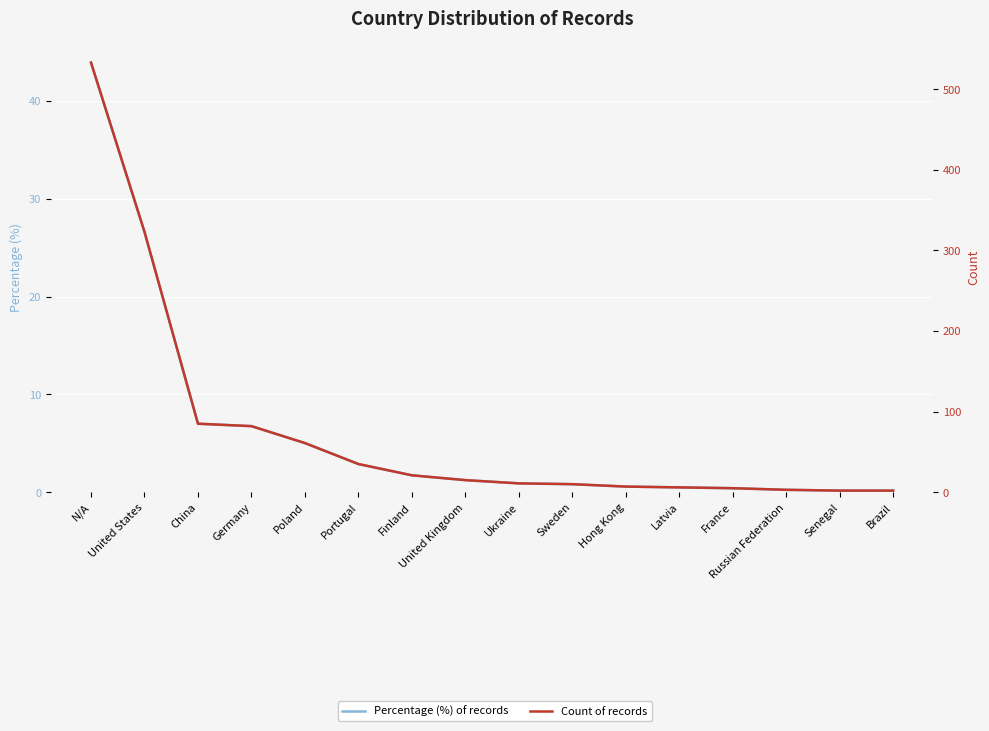

What is the average value of the Percentage (%) of records series?

6.2